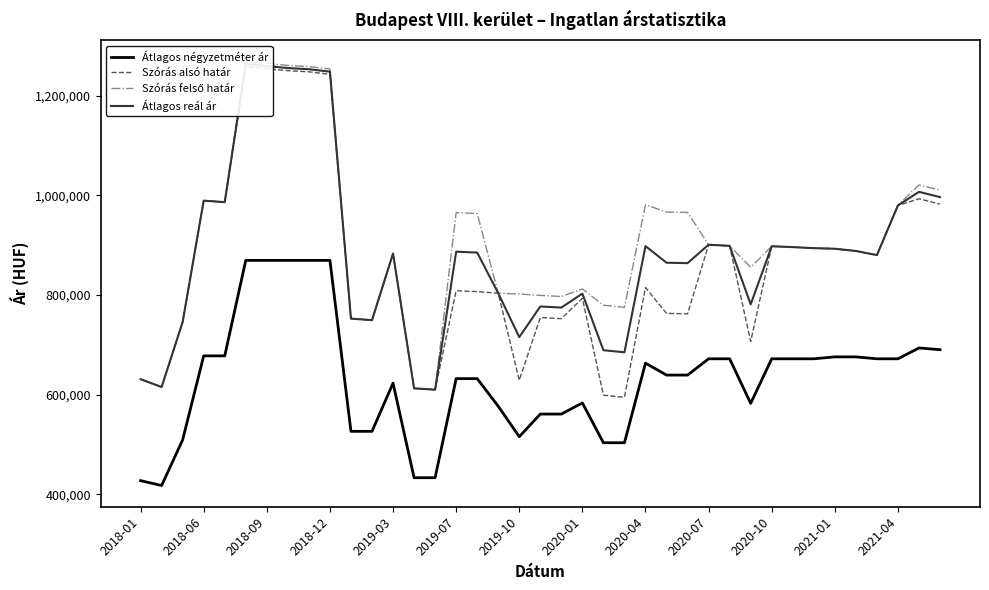

The value of Átlagos négyzetméter ár at 2020-04 is 663176. True or false?

True